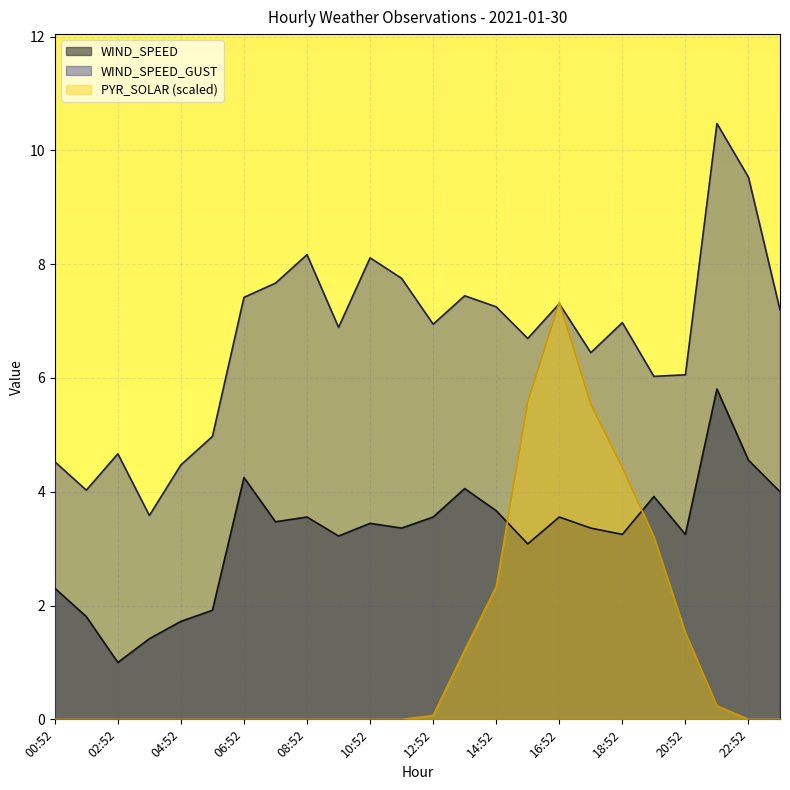

True or false: WIND_SPEED_GUST and WIND_SPEED intersect in this chart.

False